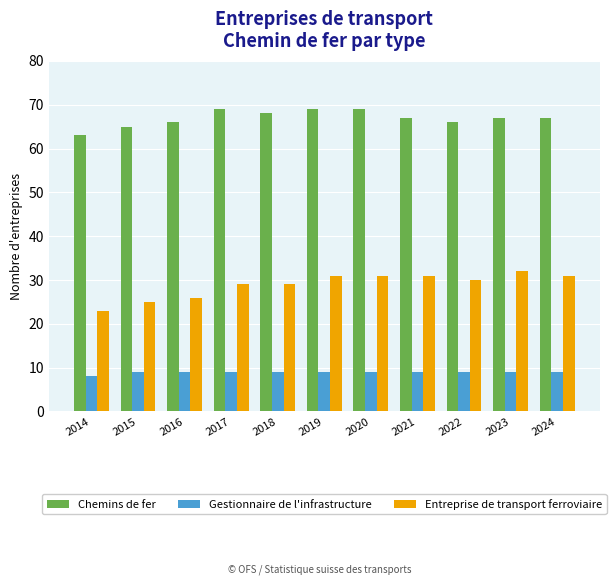

Reading left to right, extract all data points from this chart.

Chemins de fer: 63	65	66	69	68	69	69	67	66	67	67
Gestionnaire de l'infrastructure: 8	9	9	9	9	9	9	9	9	9	9
Entreprise de transport ferroviaire: 23	25	26	29	29	31	31	31	30	32	31